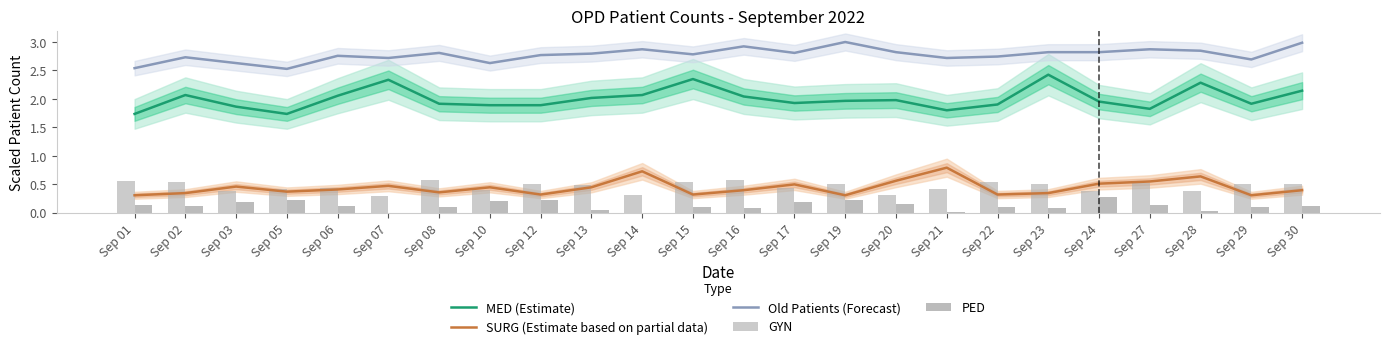

Reading right to left, extract all data points from this chart.

MED (Estimate): 2.1	1.9	2.3	1.8	2.0	2.4	1.9	1.8	2.0	2.0	1.9	2.0	2.3	2.1	2.0	1.9	1.9	1.9	2.3	2.1	1.7	1.9	2.1	1.7
SURG (Estimate based on partial data): 0.4	0.3	0.6	0.5	0.5	0.3	0.3	0.8	0.6	0.3	0.5	0.4	0.3	0.7	0.4	0.3	0.4	0.4	0.5	0.4	0.4	0.5	0.3	0.3
Old Patients (Forecast): 3.0	2.7	2.8	2.9	2.8	2.8	2.7	2.7	2.8	3.0	2.8	2.9	2.8	2.9	2.8	2.8	2.6	2.8	2.7	2.8	2.5	2.6	2.7	2.5
GYN: 0.5	0.5	0.4	0.5	0.4	0.5	0.5	0.4	0.3	0.5	0.4	0.6	0.5	0.3	0.5	0.5	0.4	0.6	0.3	0.4	0.4	0.4	0.5	0.5
PED: 0.1	0.1	0.0	0.1	0.3	0.1	0.1	0.0	0.2	0.2	0.2	0.1	0.1	0.0	0.1	0.2	0.2	0.1	0.0	0.1	0.2	0.2	0.1	0.1